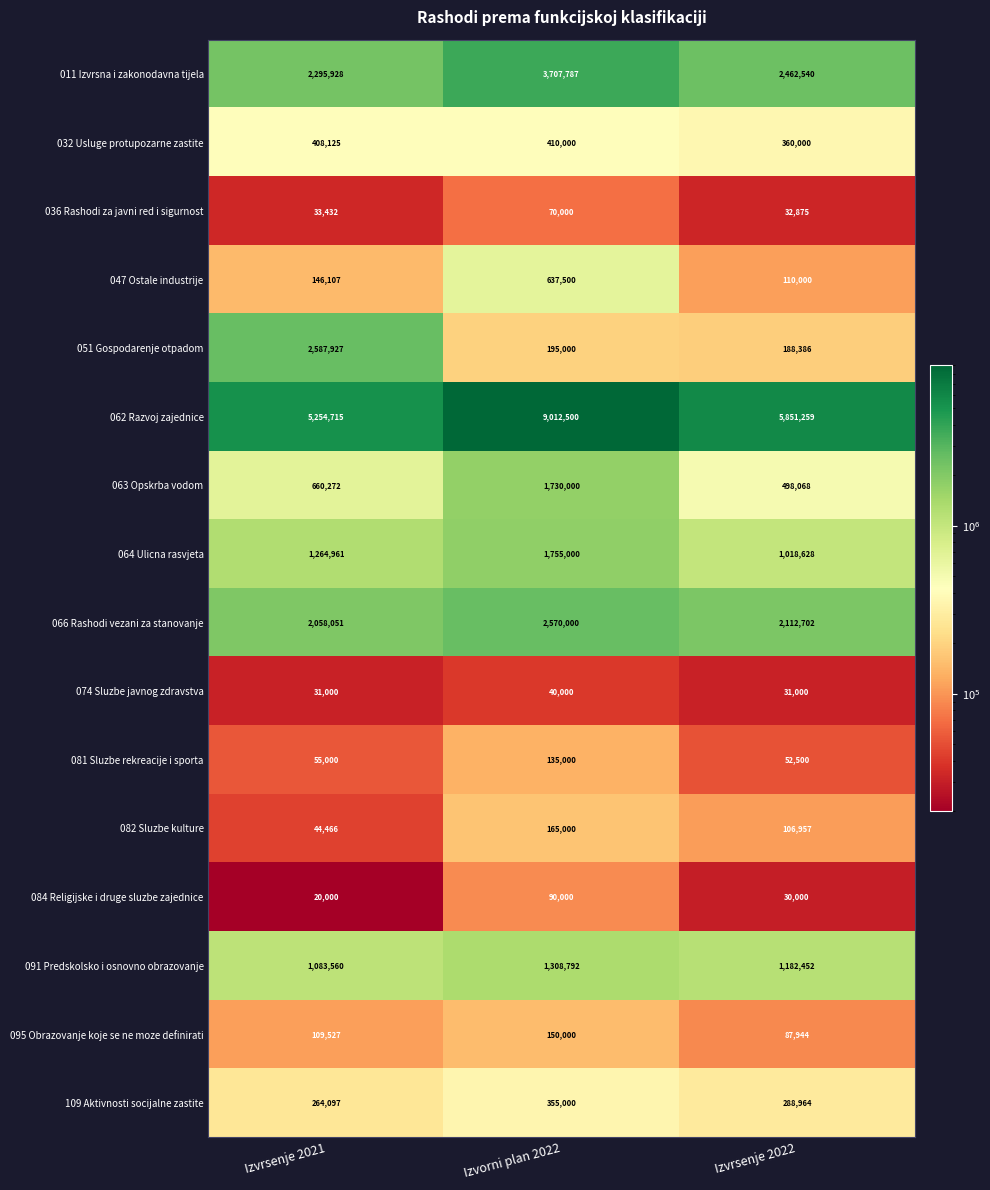

What is the greatest value displayed?

9012500